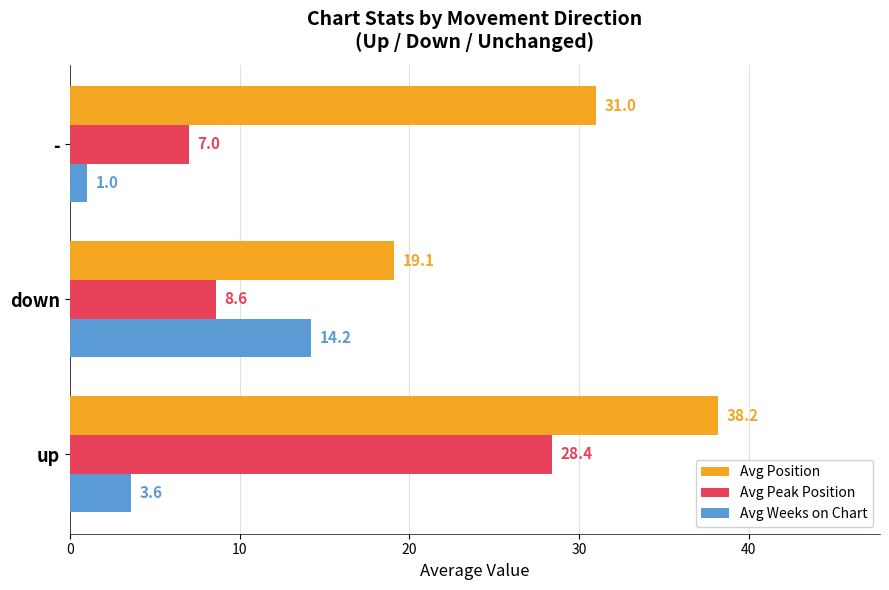

List the series in order of their overall mean, lowest first.

Avg Weeks on Chart, Avg Peak Position, Avg Position